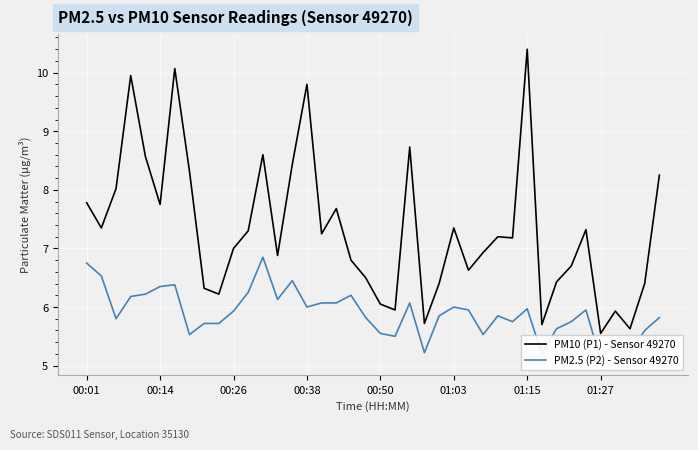

How many distinct data groups are displayed?

2